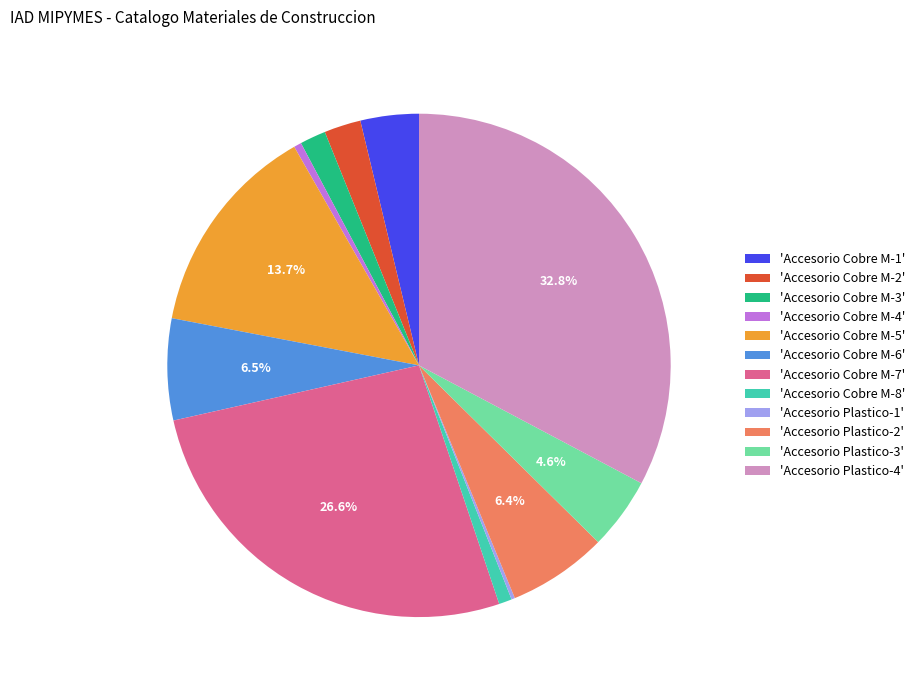

Is the sum of 'Accesorio Cobre M-5' and 'Accesorio Cobre M-1' greater than half?

No